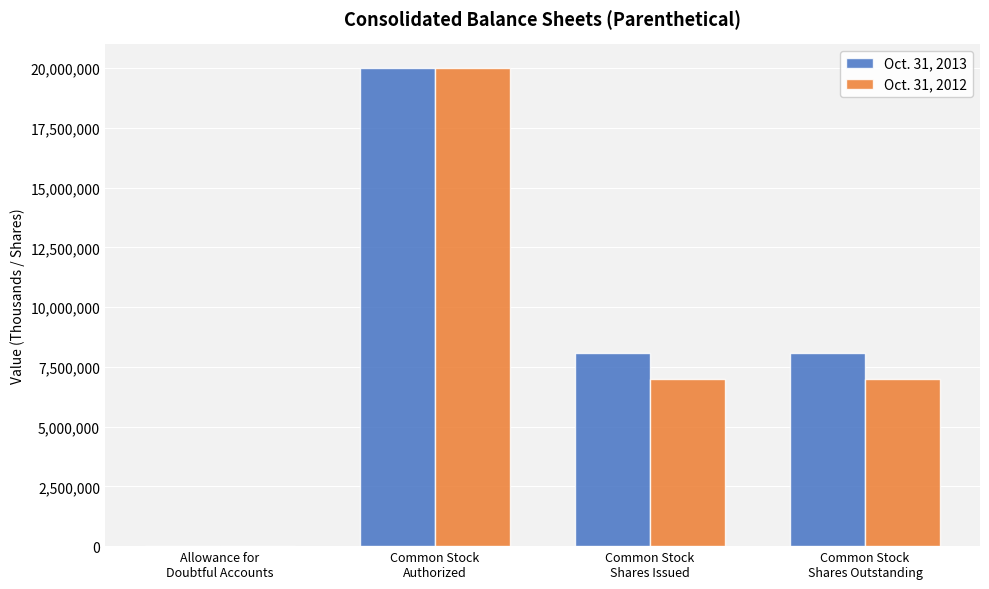

True or false: Oct. 31, 2012 has a value of 6978374 at Common Stock
Shares Issued.

True